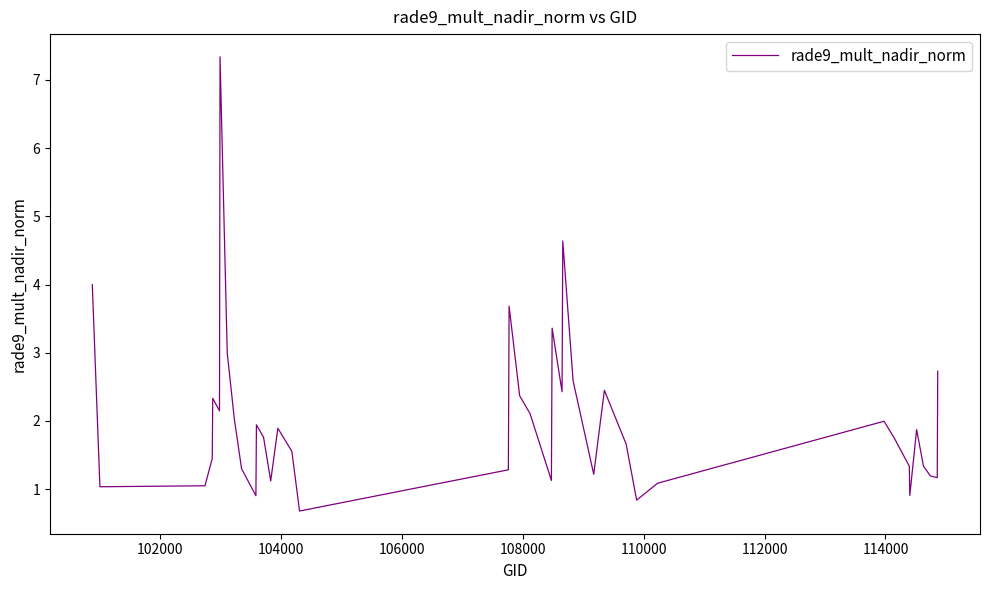

What is the minimum value shown in the chart?

0.7